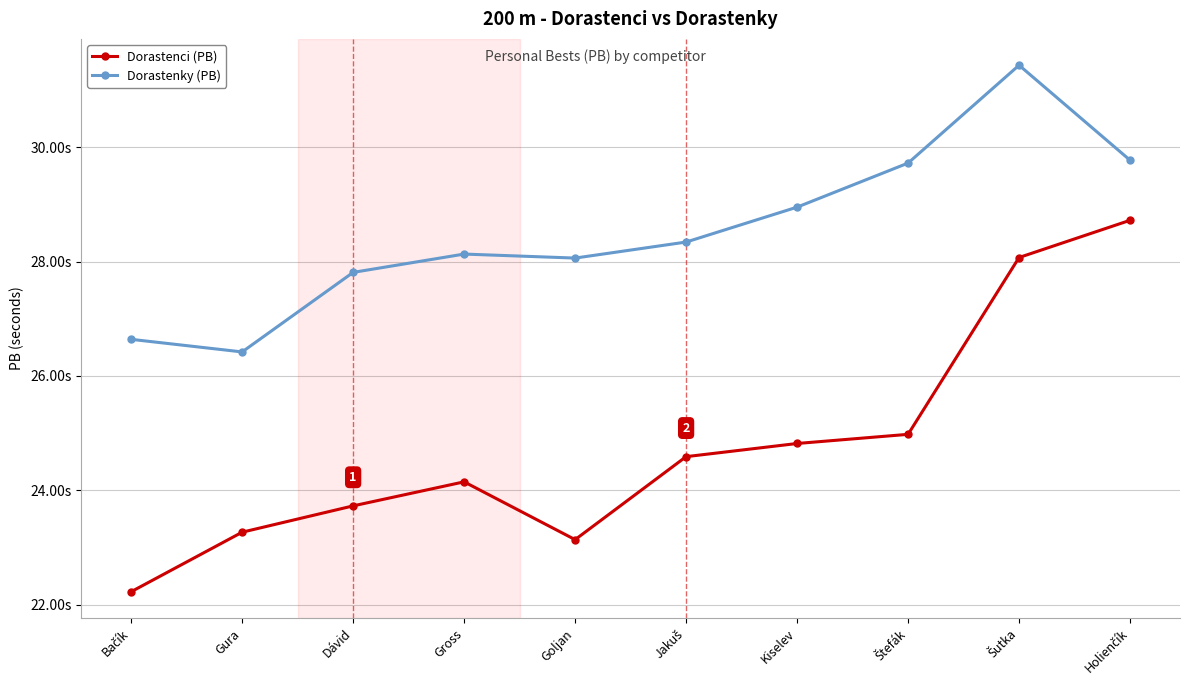

What are all the series names shown in the legend?

Dorastenci (PB), Dorastenky (PB)